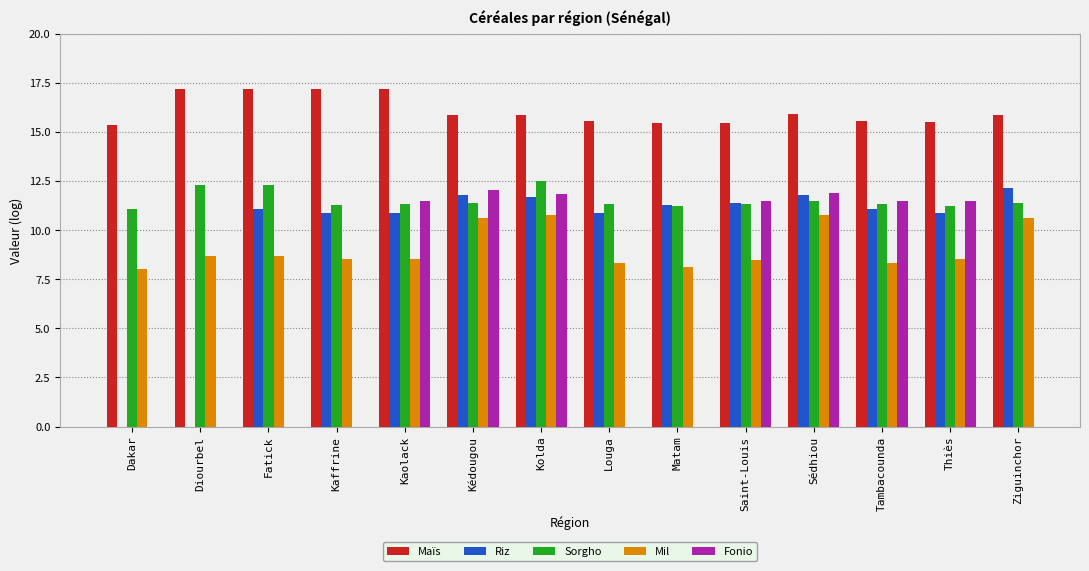

What is the sum of all Mil values?

127.1